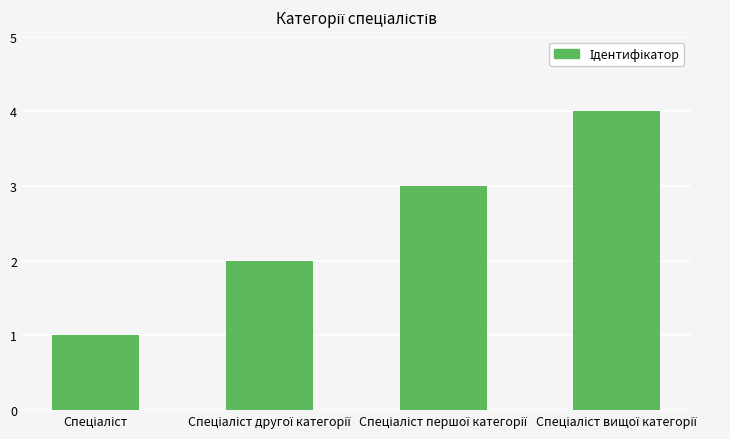

What is the difference between the maximum and minimum values?

3